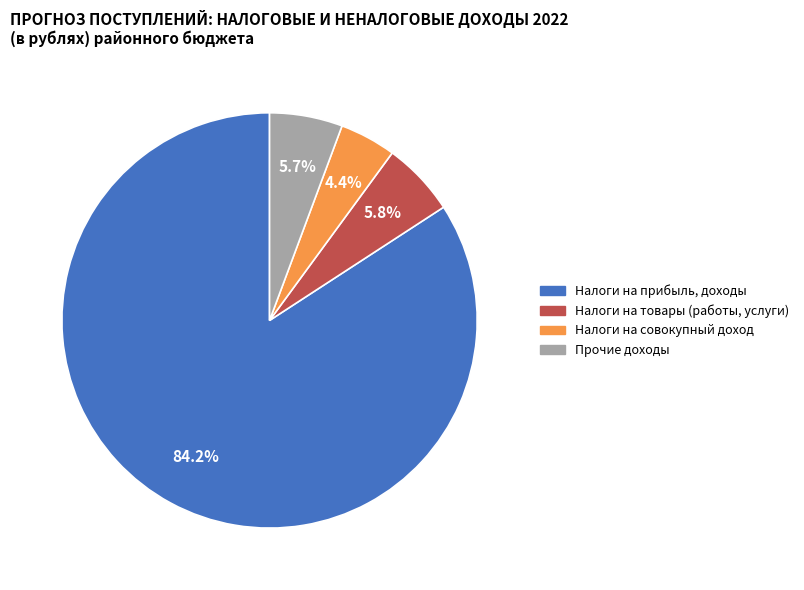

Which category has the smallest portion of the pie?

Налоги на совокупный доход